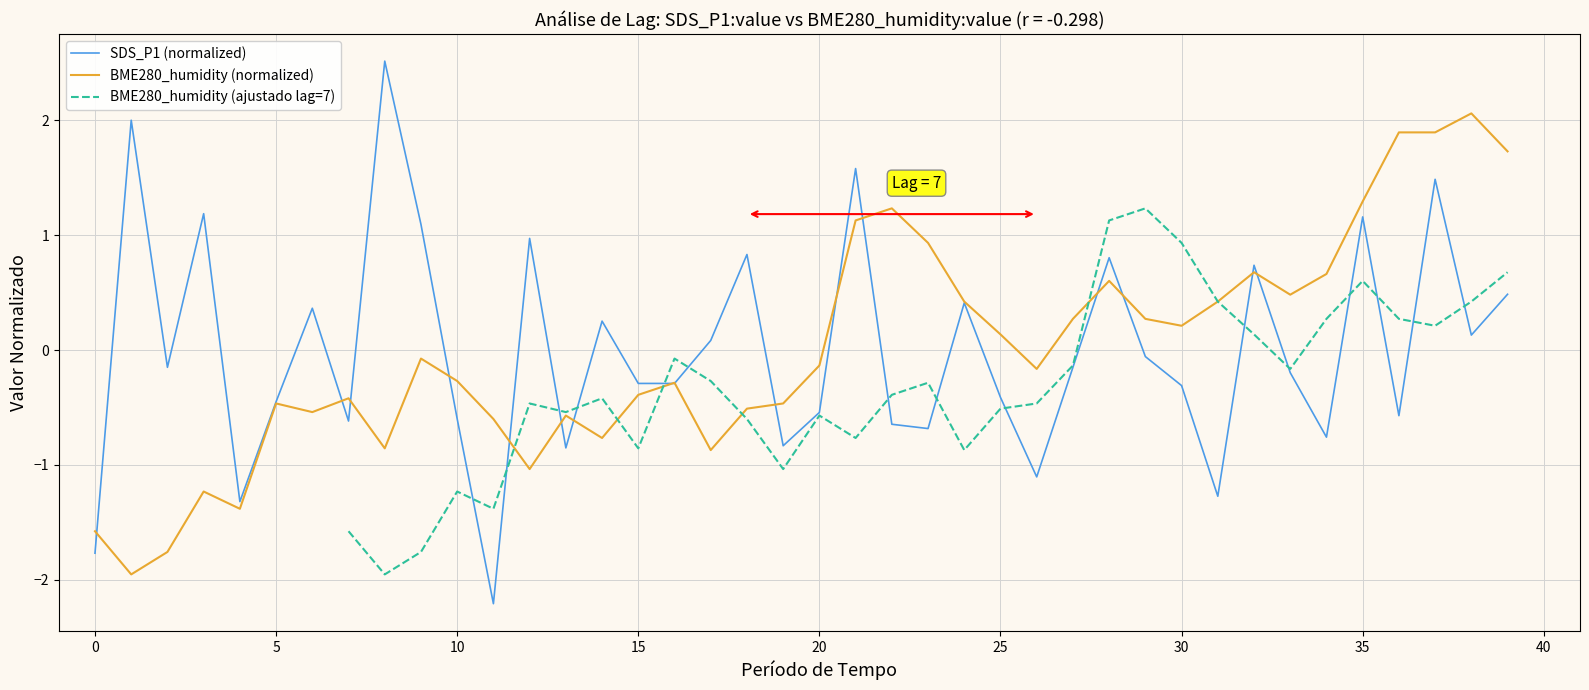

What is the lowest value of the BME280_humidity (normalized) series?

-2.0